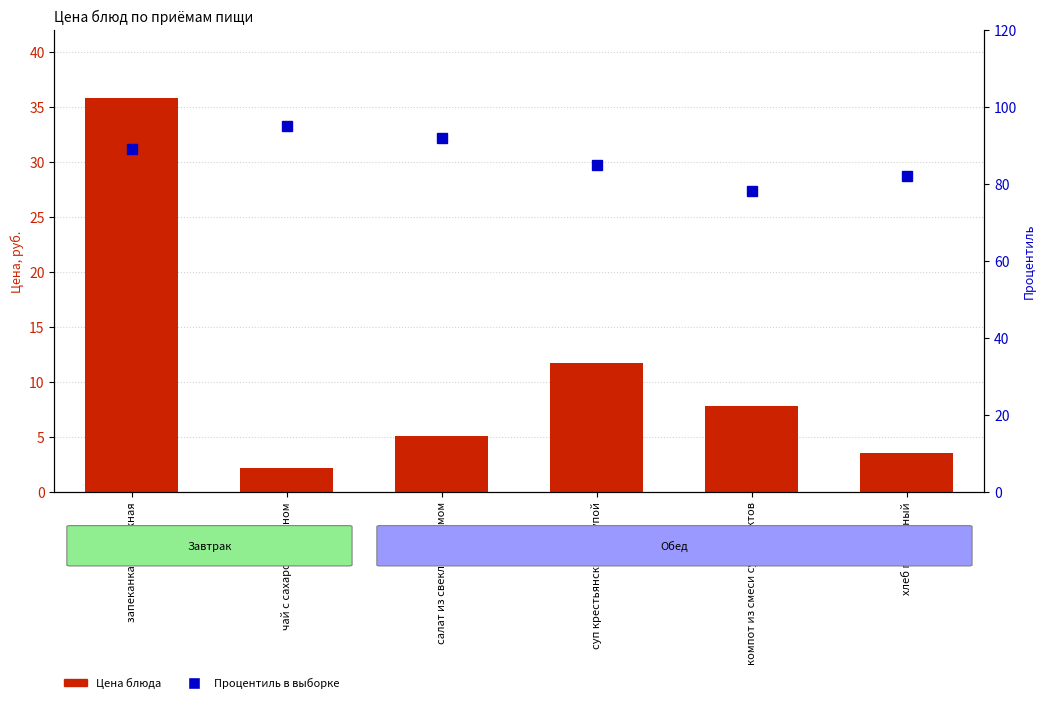

Between салат из свеклы с изюмом and хлеб пшеничный, which series saw the biggest shift?

Процентиль в выборке